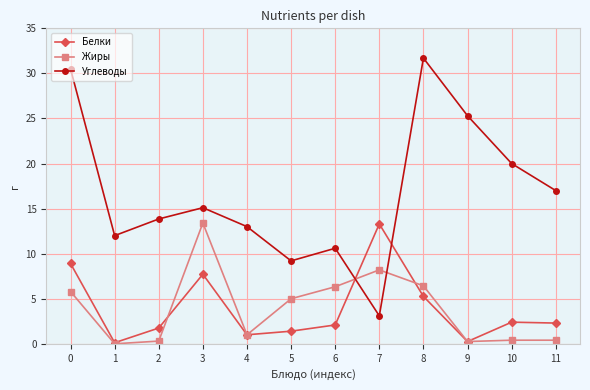

True or false: Белки and Углеводы intersect in this chart.

True